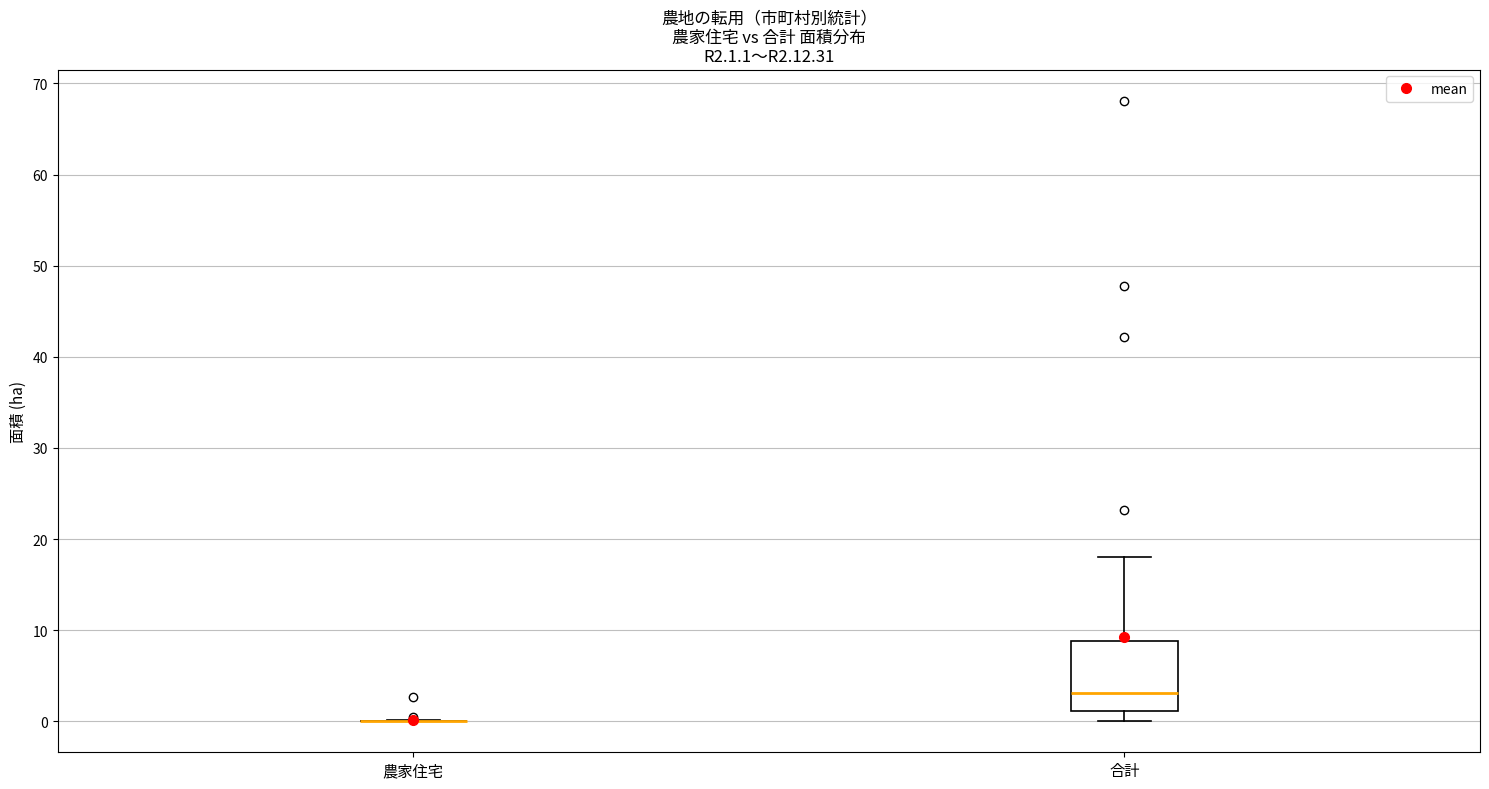

Reading left to right, transcribe this box plot: for each box, give where its median line is, the range the box spans, and where its two whiskers end, as read against the y-axis. The values are not printed on the chart, so give them approximately, as read against the axis.

農家住宅: box collapsed to a line at 0, whiskers 0 to 0
合計: median 3, box 1 to 9, whiskers 0 to 18